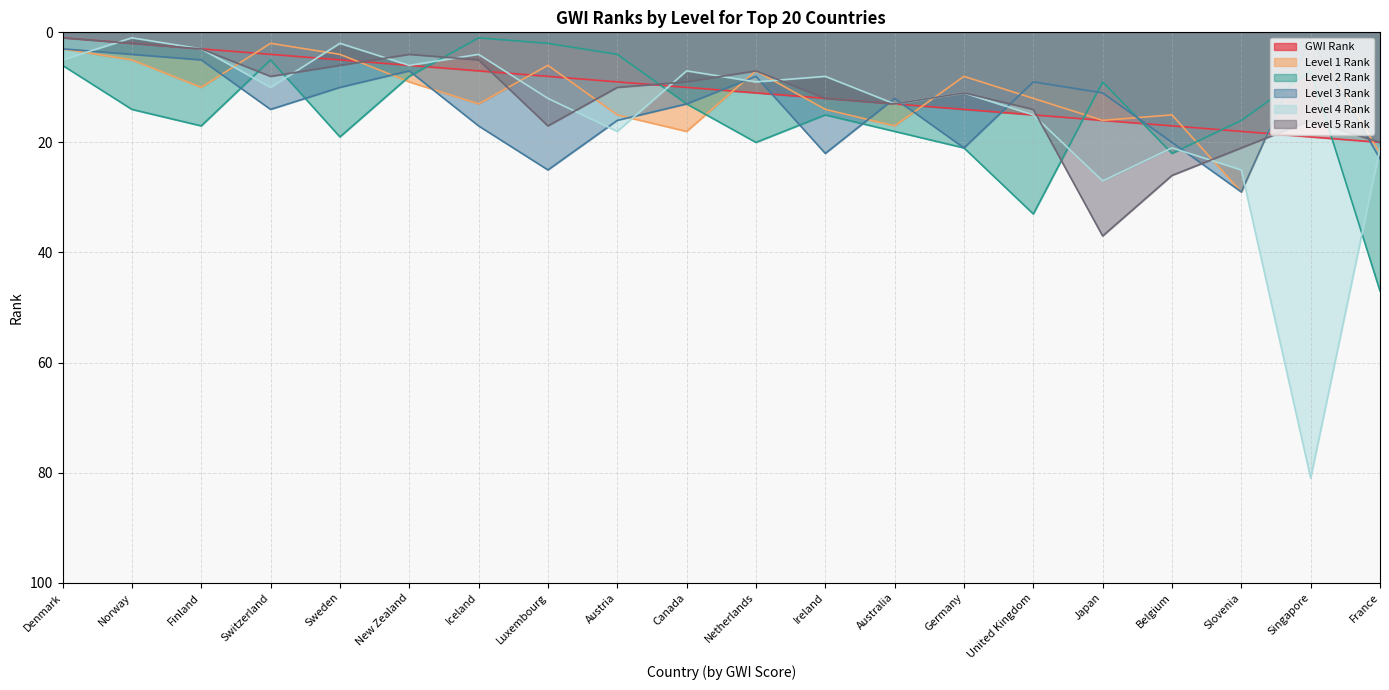

What is the label of the 11th point from the left?

Netherlands